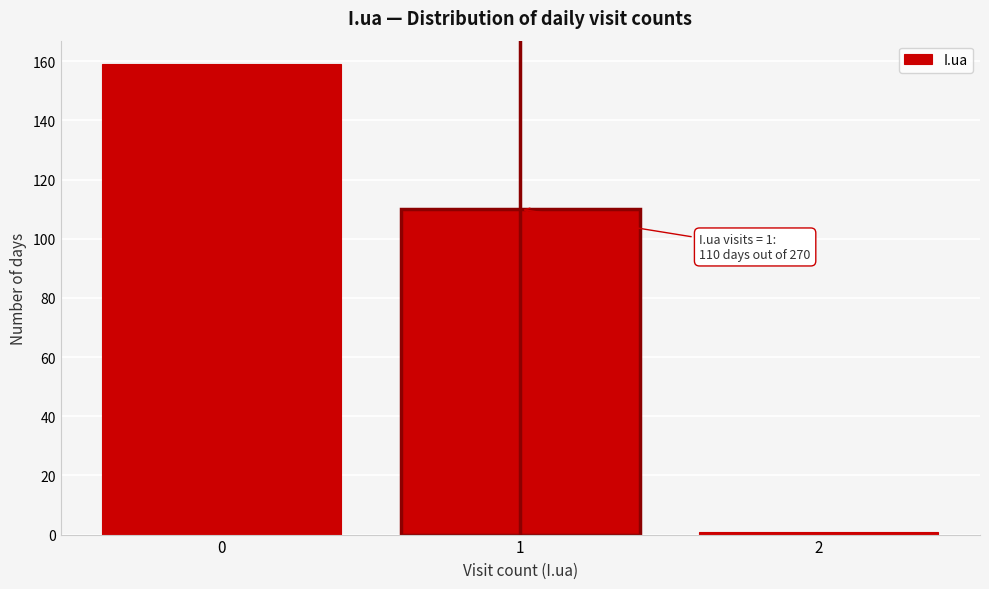

Reading right to left, list all the values displayed in this chart.

1	110	159